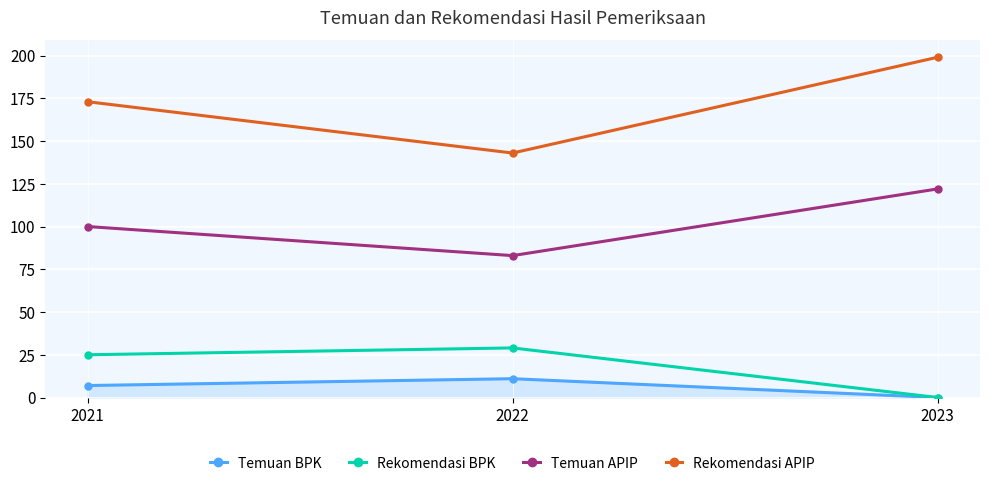

Which category has the lowest value in the Temuan BPK series?

2023